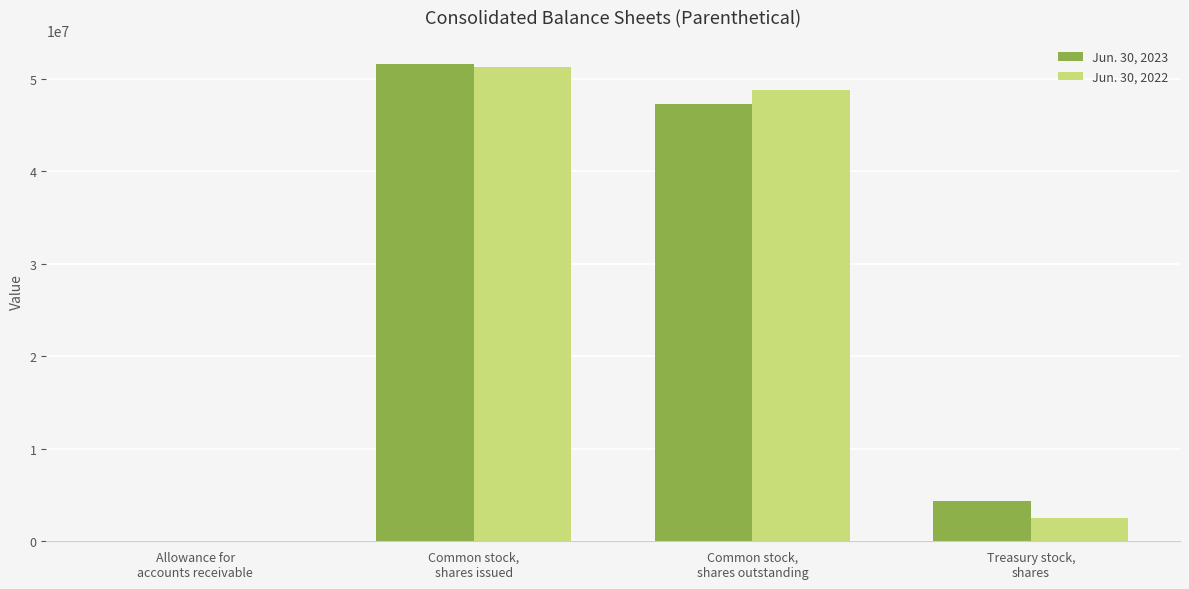

What is the maximum value shown in the chart?

51603386